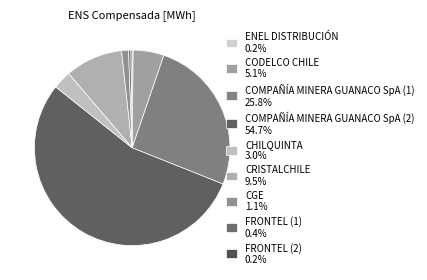

True or false: COMPAÑÍA MINERA GUANACO SpA (2) accounts for 55% of the total.

True